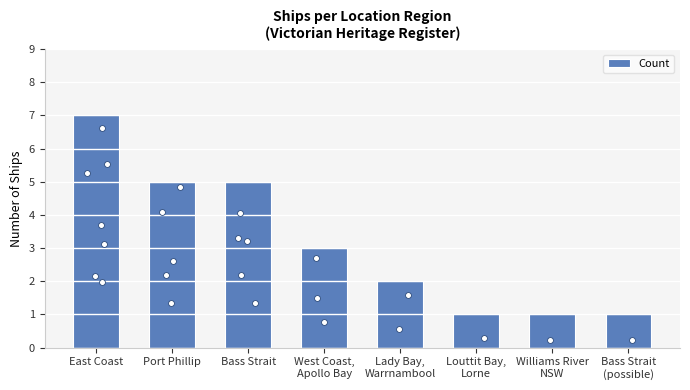

What is the change in value from Port Phillip to West Coast,
Apollo Bay?

-2